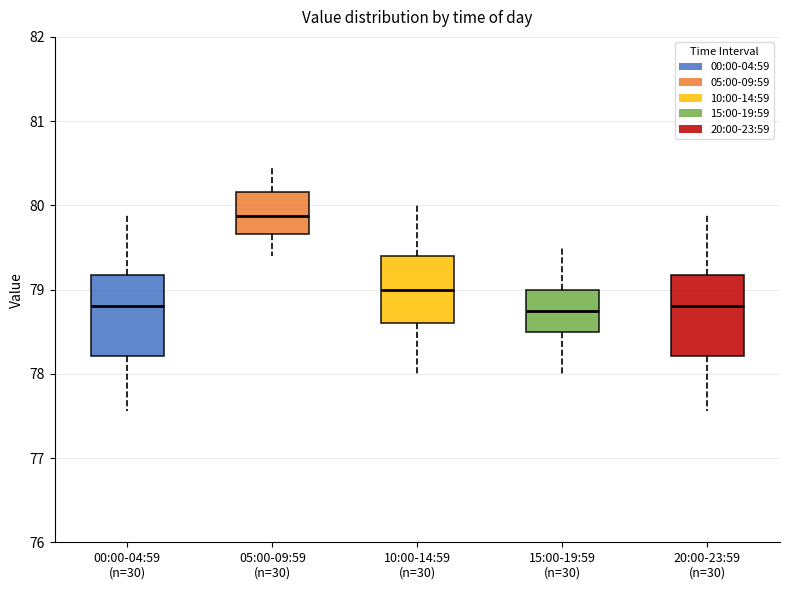

Where does the upper whisker of the box for 10:00-14:59 (n=30) end on the y-axis? The values are not printed on the chart, so give them approximately, as read against the axis.

80.0